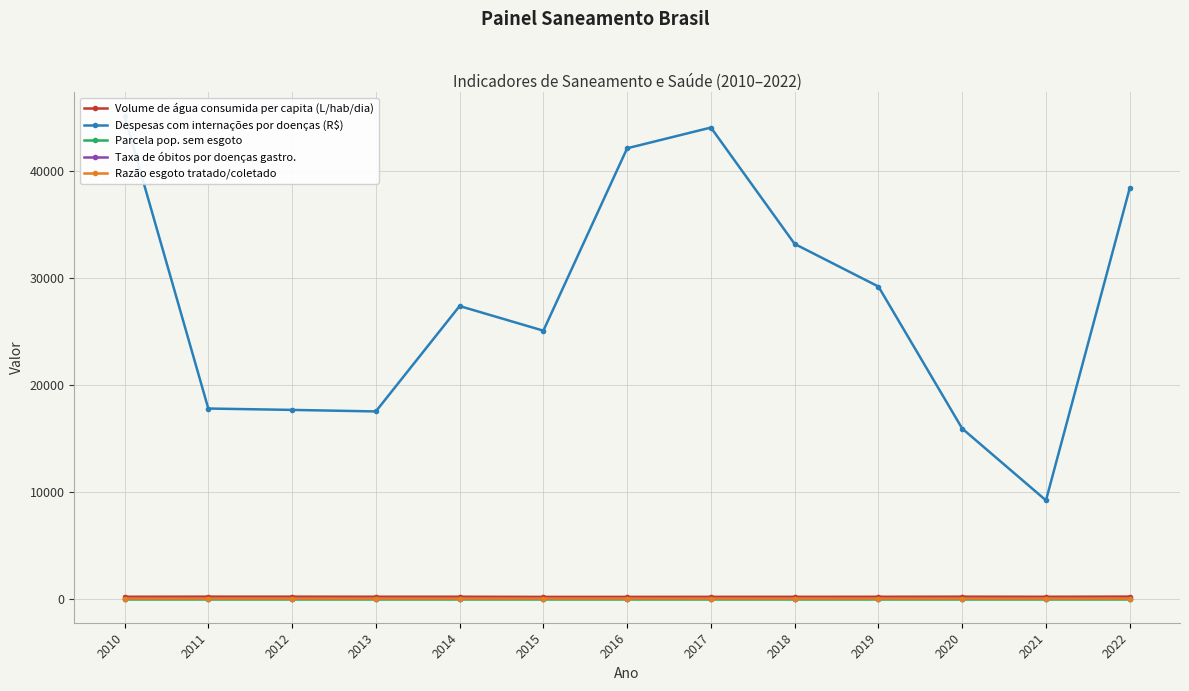

Where is the first local minimum for Parcela pop. sem esgoto?

2015